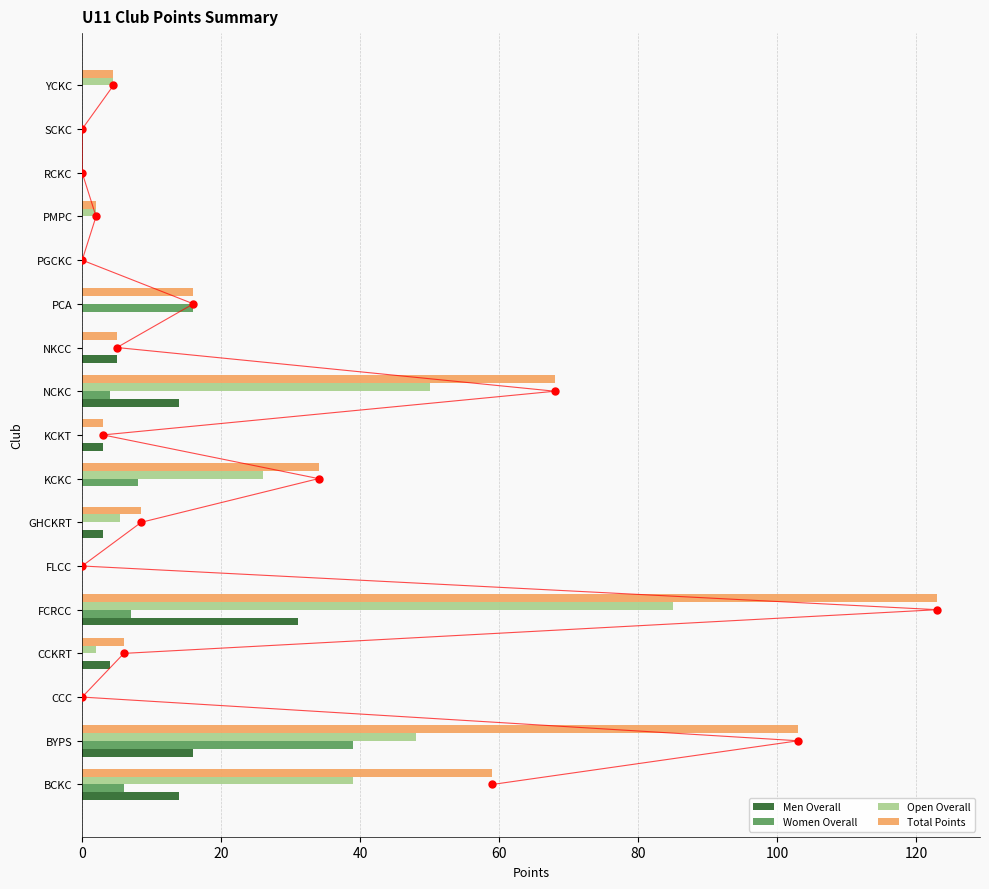

Which series reaches the maximum Y coordinate?

Total Points